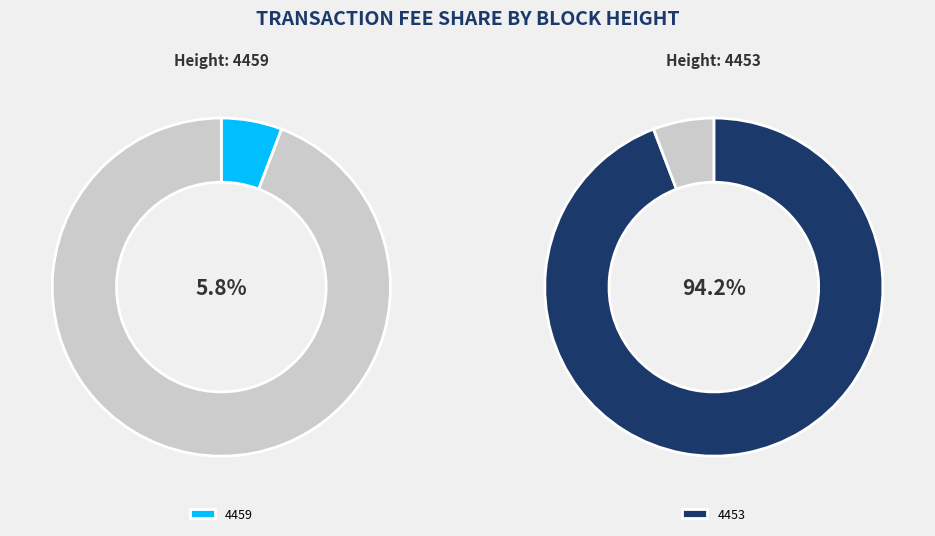

To the nearest percent, what is the average slice percentage?

50%